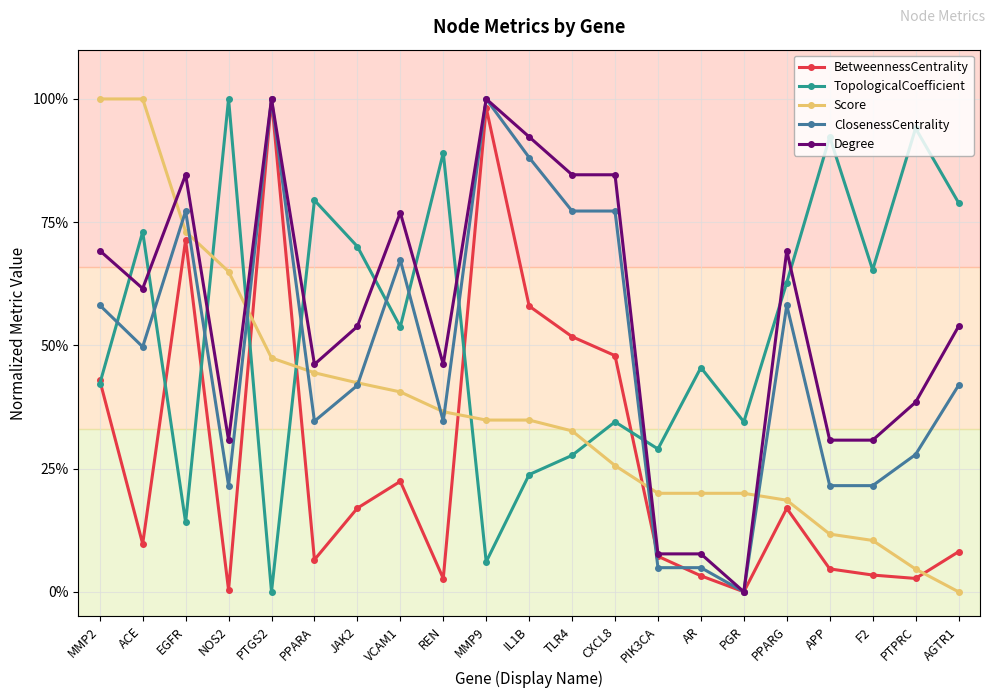

At APP, list the series in order from largest to smallest.

TopologicalCoefficient, Degree, ClosenessCentrality, Score, BetweennessCentrality